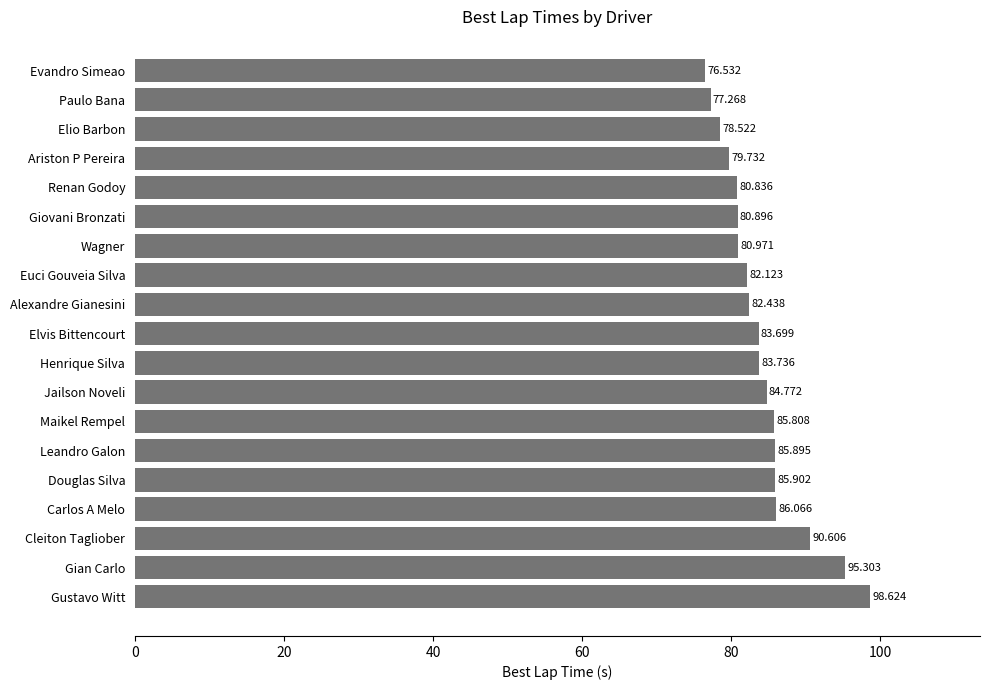

List the labels in order of value, smallest first.

Evandro Simeao, Paulo Bana, Elio Barbon, Ariston P Pereira, Renan Godoy, Giovani Bronzati, Wagner, Euci Gouveia Silva, Alexandre Gianesini, Elvis Bittencourt, Henrique Silva, Jailson Noveli, Maikel Rempel, Leandro Galon, Douglas Silva, Carlos A Melo, Cleiton Tagliober, Gian Carlo, Gustavo Witt